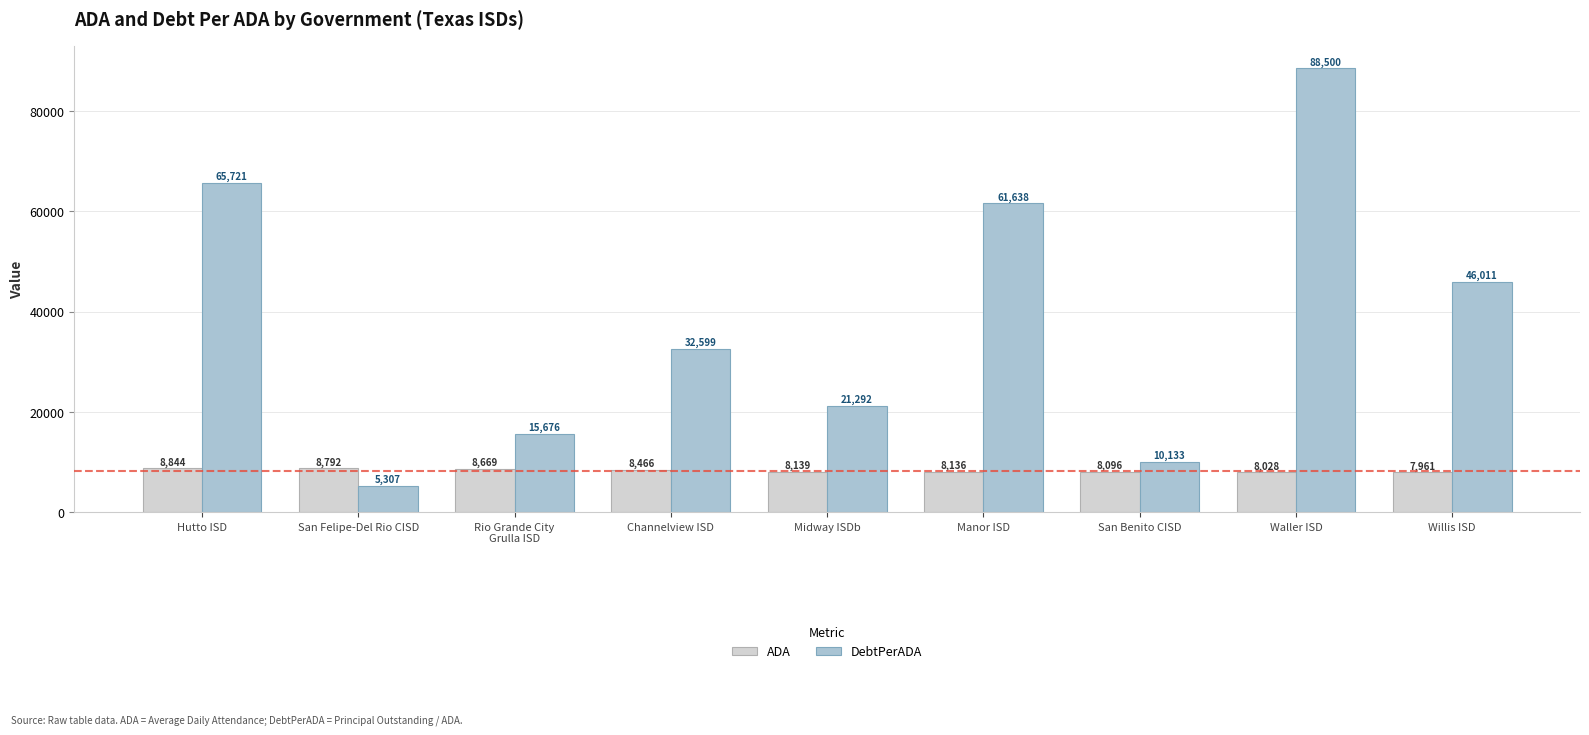

Which series has the largest total across all categories?

DebtPerADA